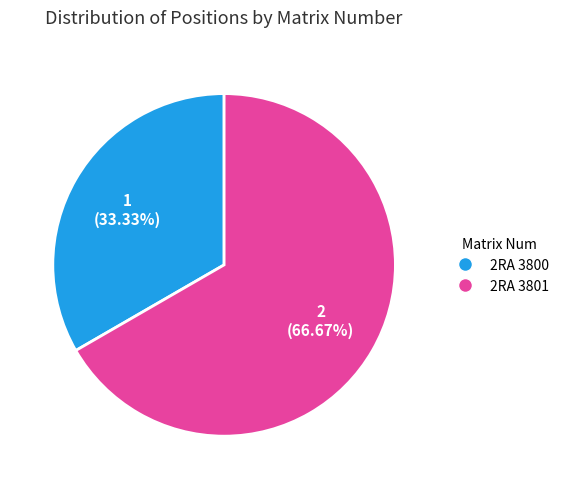

Between 2RA 3800 and 2RA 3801, which is larger?

2RA 3801